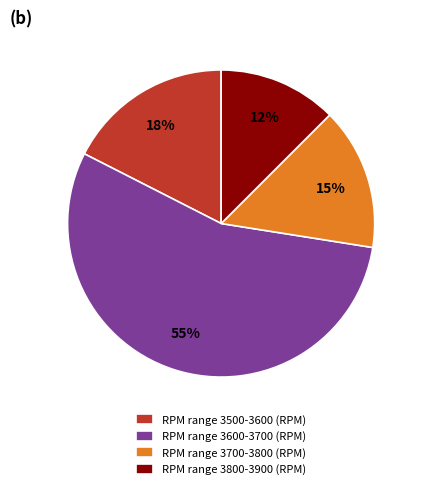

What is the majority slice?

RPM range 3600-3700 (RPM)